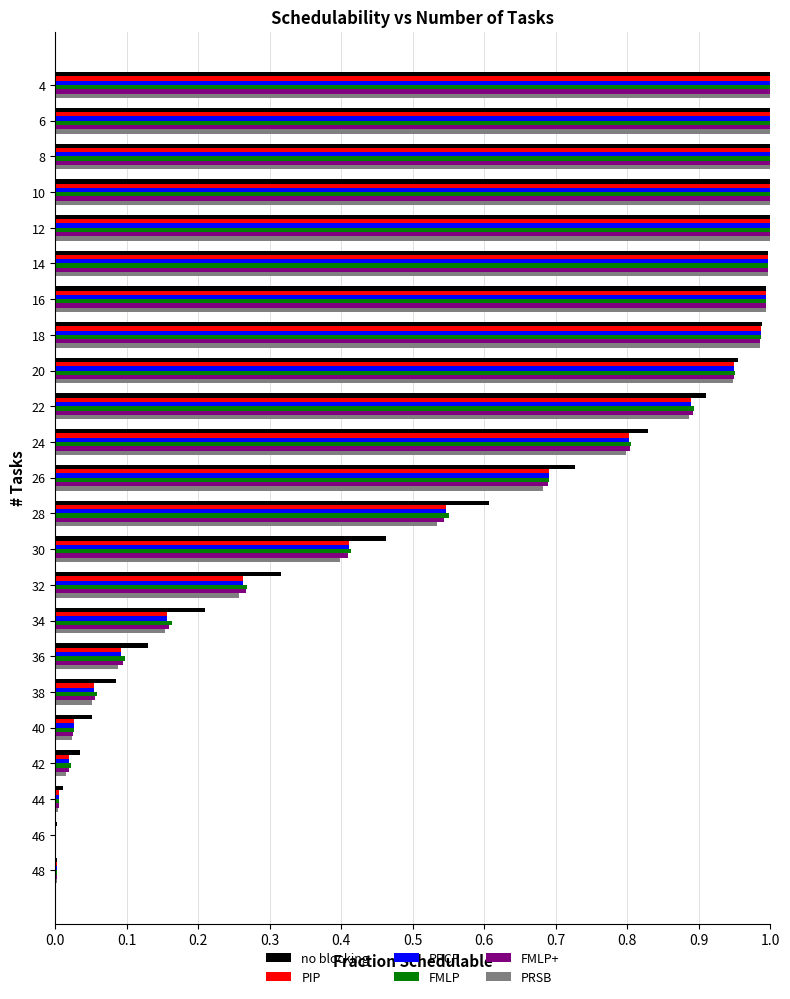

The value of no blocking at 20 is 1.0. True or false?

True